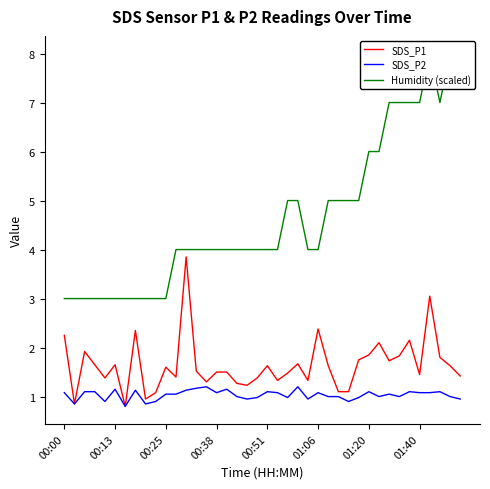

The value of SDS_P1 at 01:40 is 2.4. True or false?

False